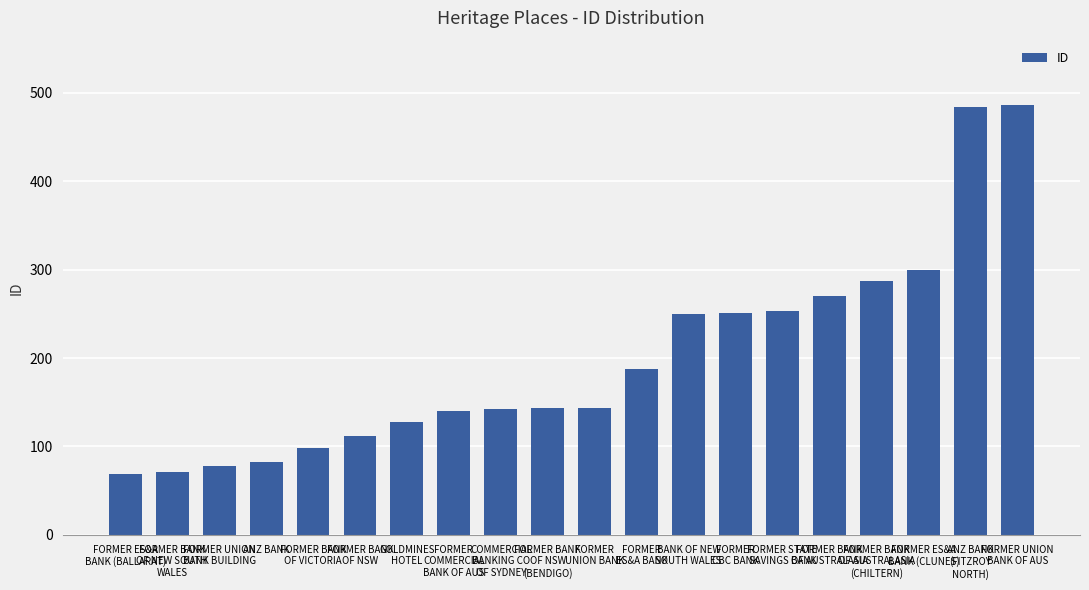

How many categories are shown in the chart?

20